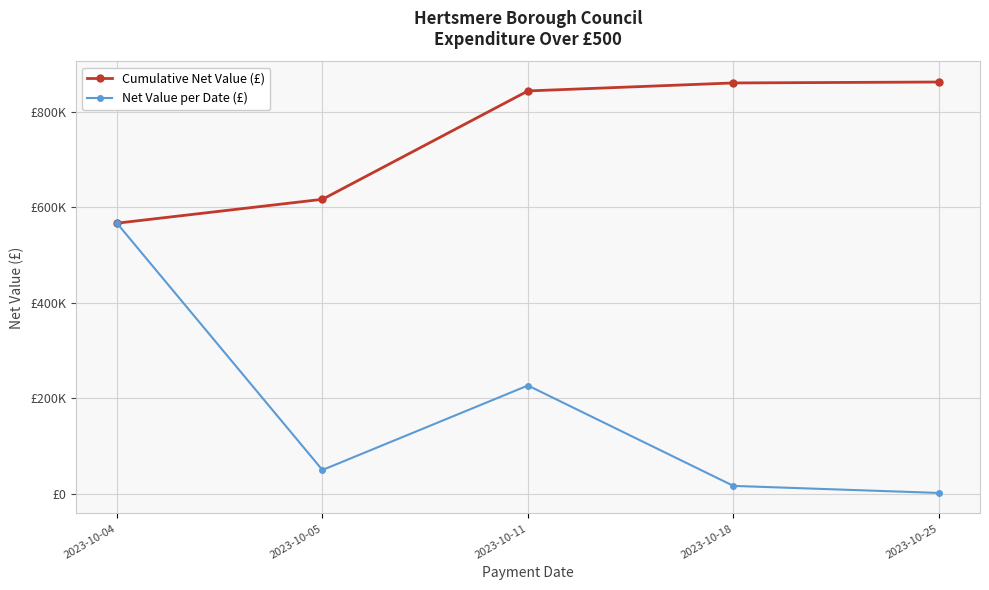

Does the chart have visible grid lines?

Yes